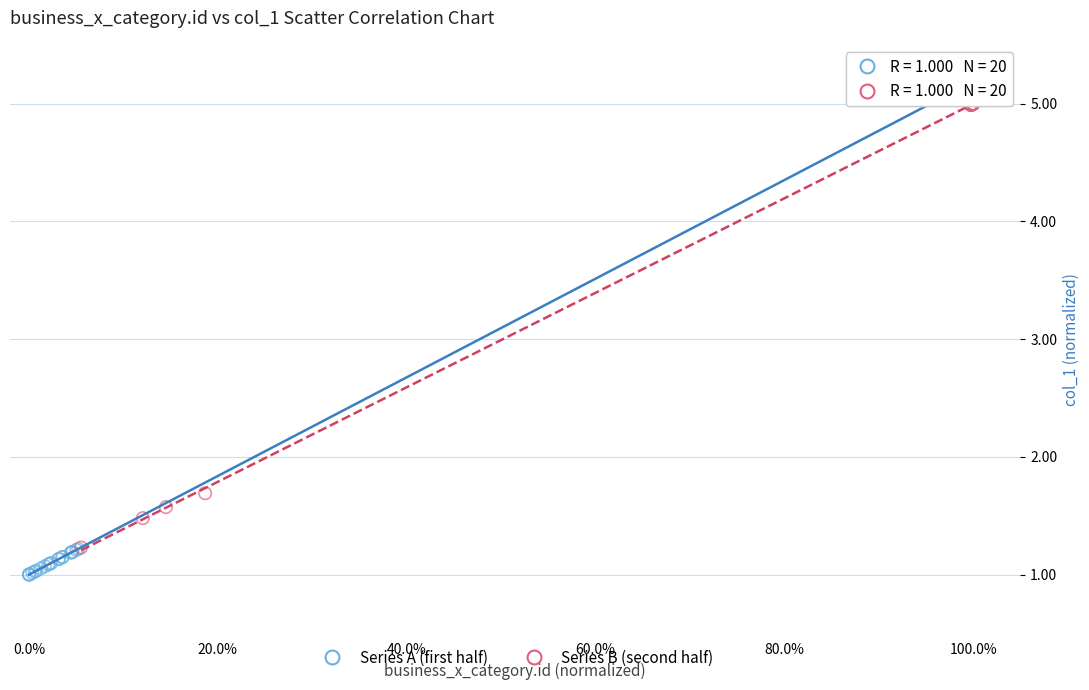

Which series has the widest spread of Y values?

Series B (second half)